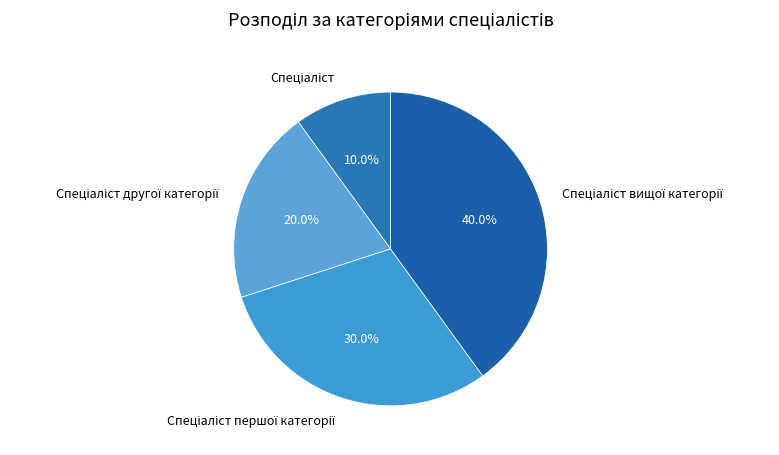

Is there a majority slice in this chart?

No